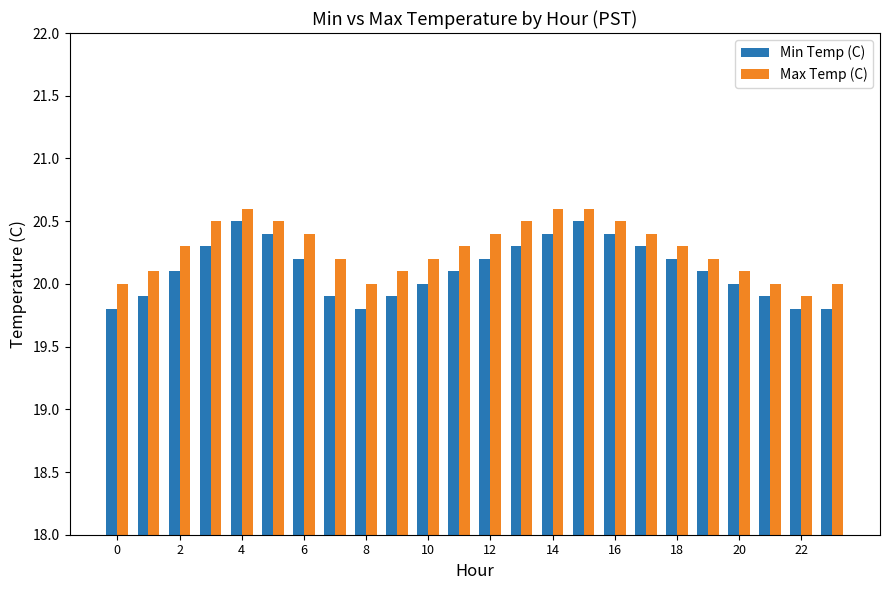

Reading left to right, list all the values displayed in this chart.

Min Temp (C): 19.8	19.9	20.1	20.3	20.5	20.4	20.2	19.9	19.8	19.9	20.0	20.1	20.2	20.3	20.4	20.5	20.4	20.3	20.2	20.1	20.0	19.9	19.8	19.8
Max Temp (C): 20.0	20.1	20.3	20.5	20.6	20.5	20.4	20.2	20.0	20.1	20.2	20.3	20.4	20.5	20.6	20.6	20.5	20.4	20.3	20.2	20.1	20.0	19.9	20.0